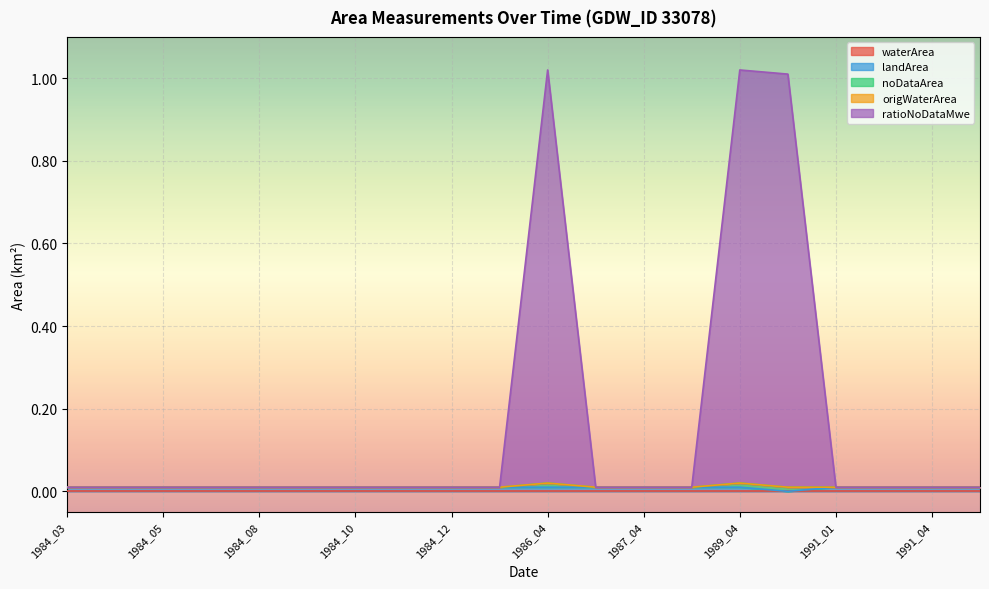

Does the chart display data point markers on the line(s)?

No